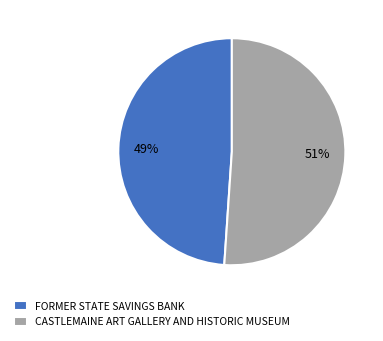

Which has a higher value, CASTLEMAINE ART GALLERY AND HISTORIC MUSEUM or FORMER STATE SAVINGS BANK?

CASTLEMAINE ART GALLERY AND HISTORIC MUSEUM